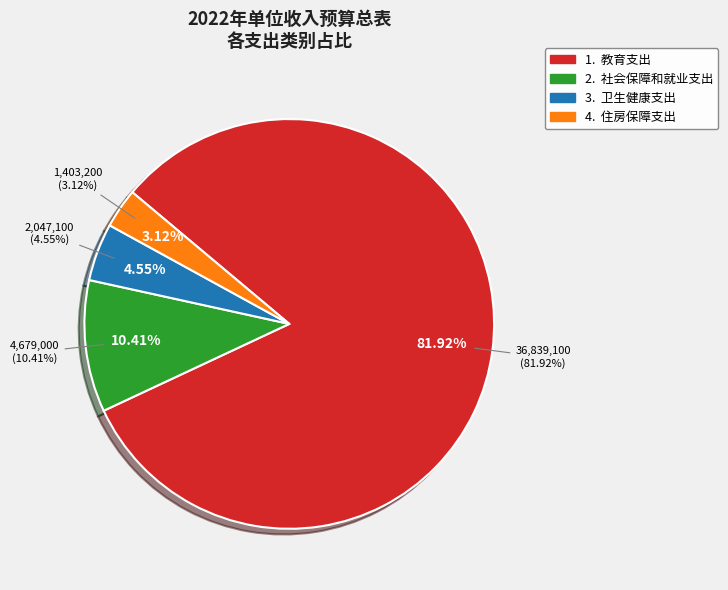

The 住房保障支出 slice represents 1% of the pie. True or false?

False